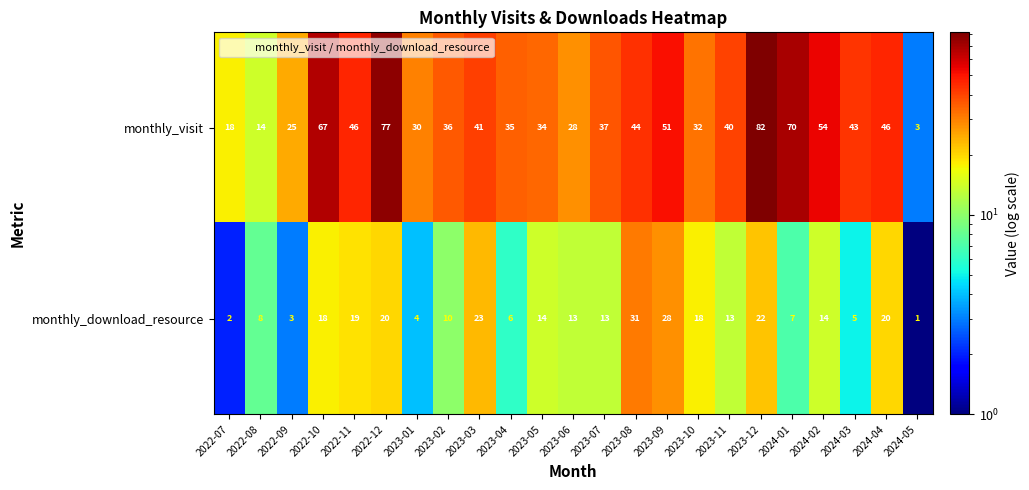

The monthly_download_resource series shows 5 at 2024-03. True or false?

True